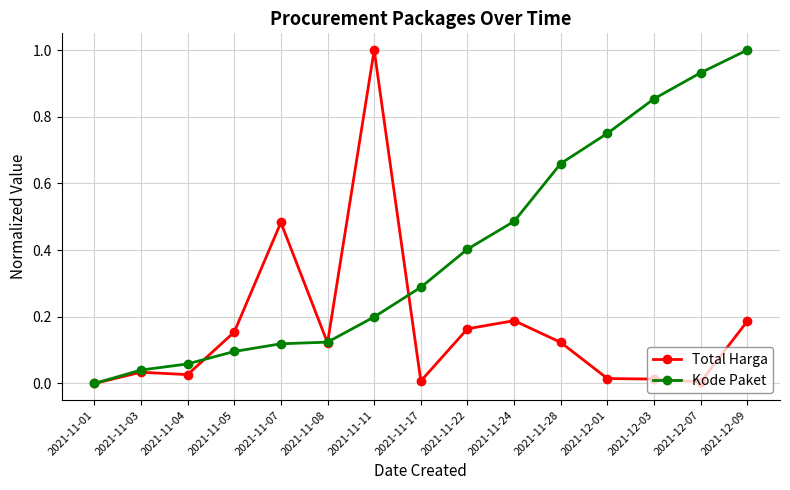

What is the label of the 5th point from the left?

2021-11-07